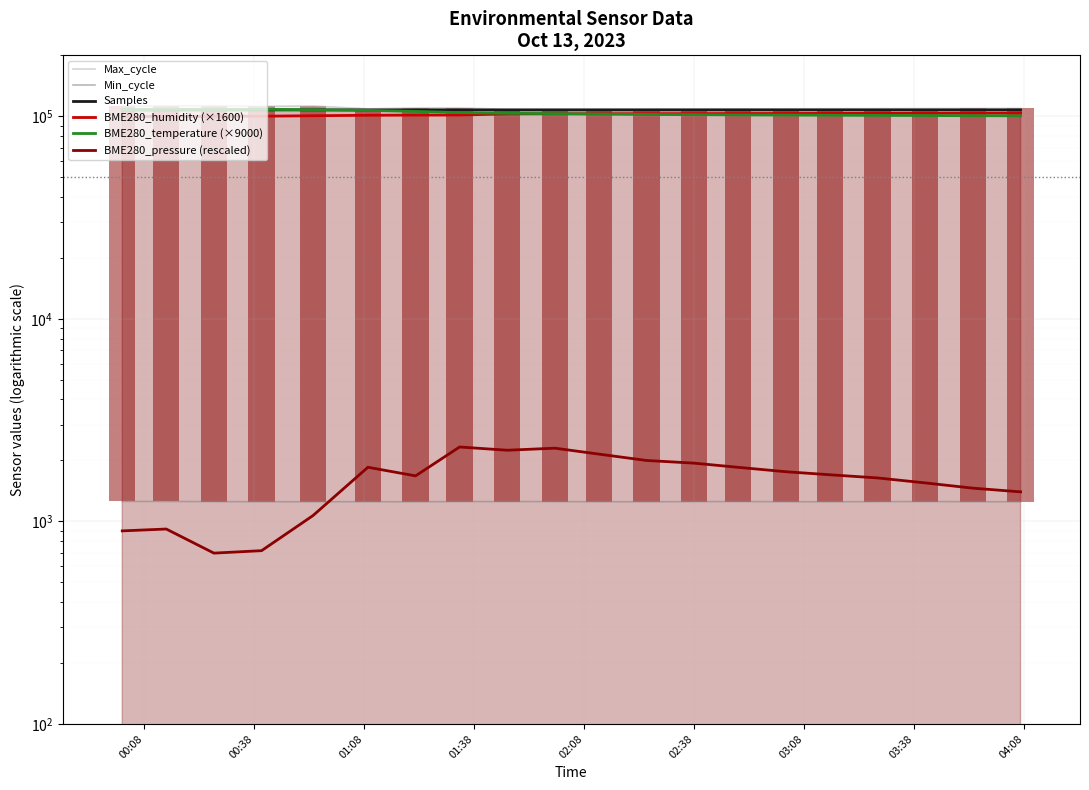

Which series has the largest range (max minus min)?

BME280_temperature (×9000)